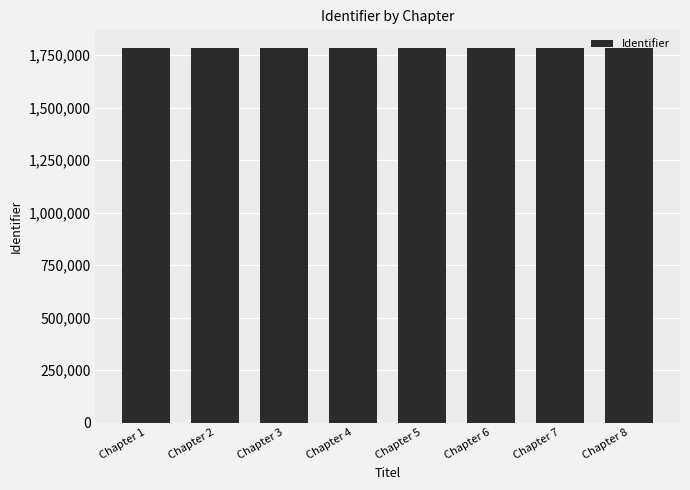

What is the sum of all values?

14270052